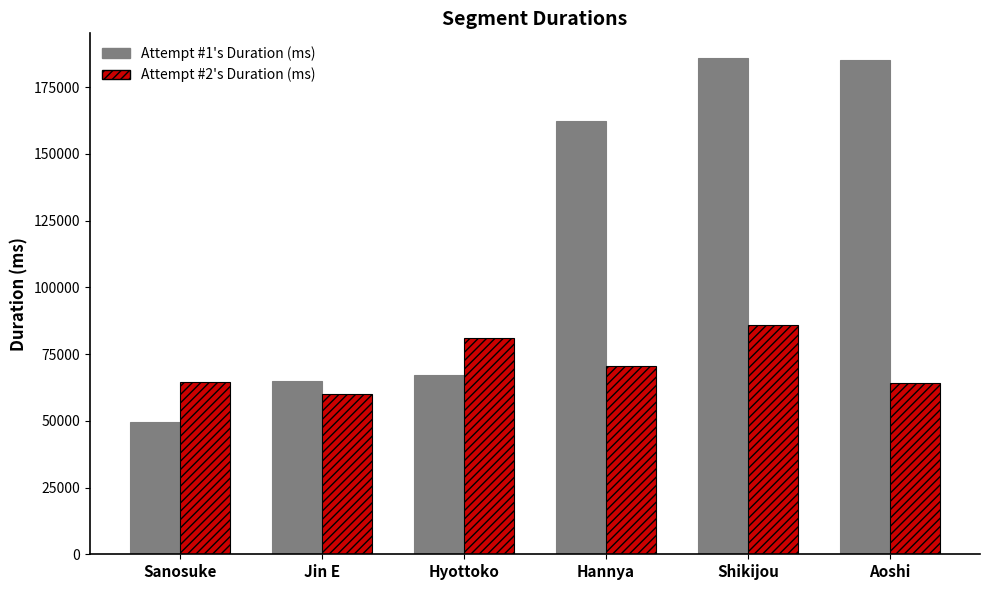

How many bars are there in total?

12